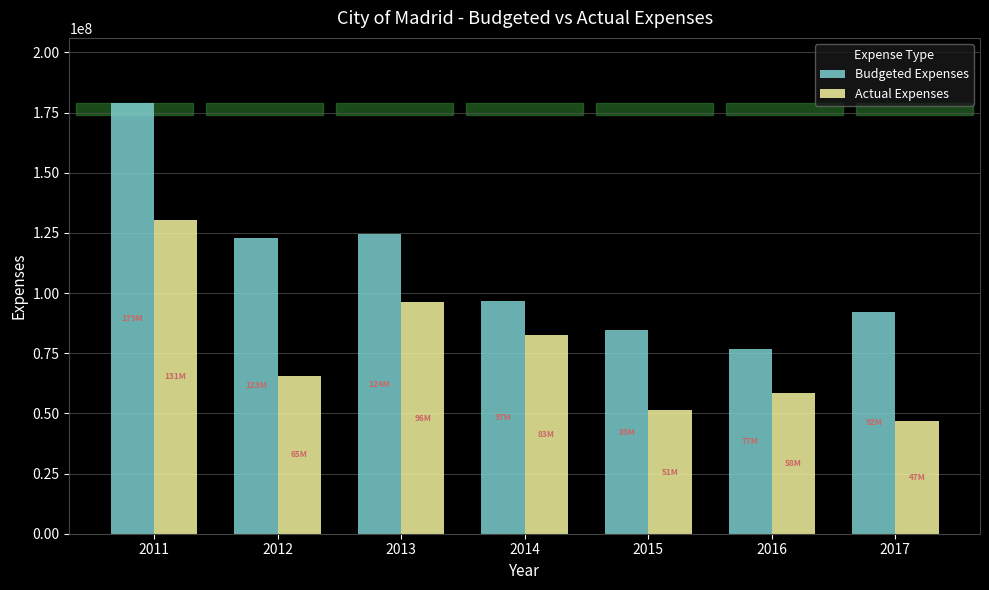

Read the Budgeted Expenses value at 2016.

76568032.8